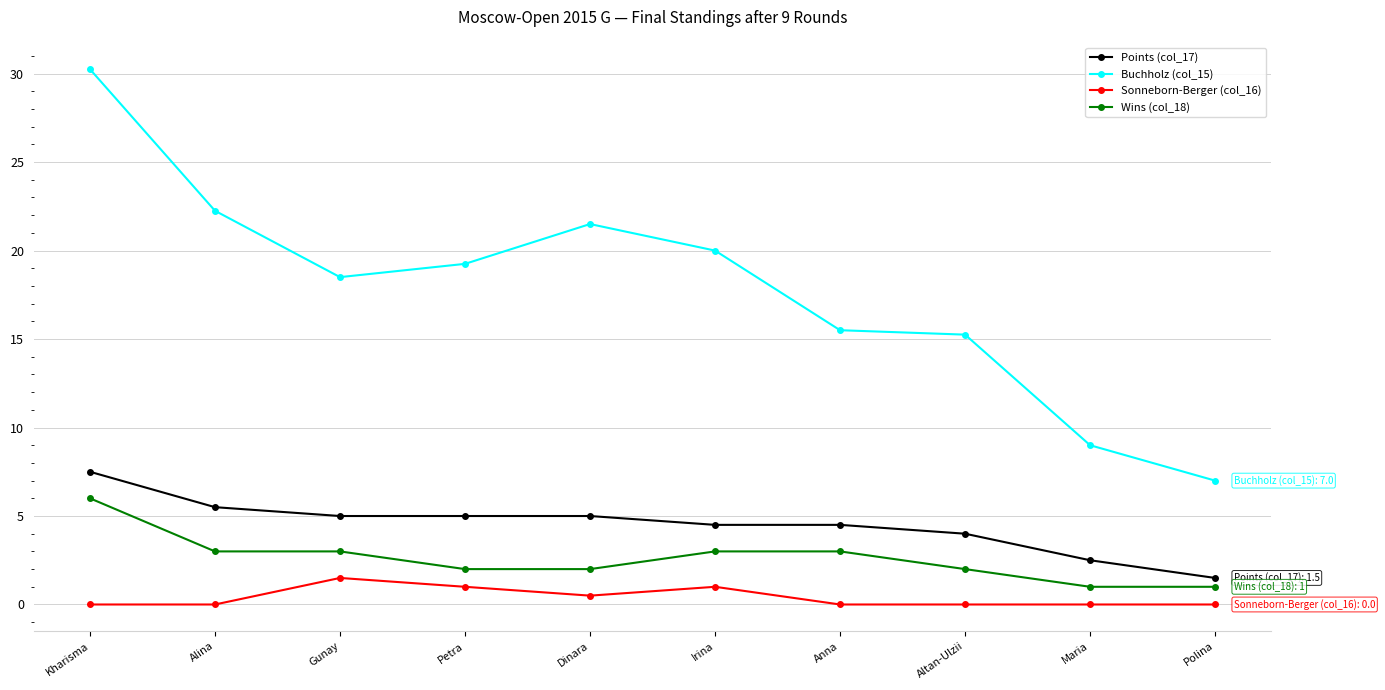

How many lines are shown in the chart?

4